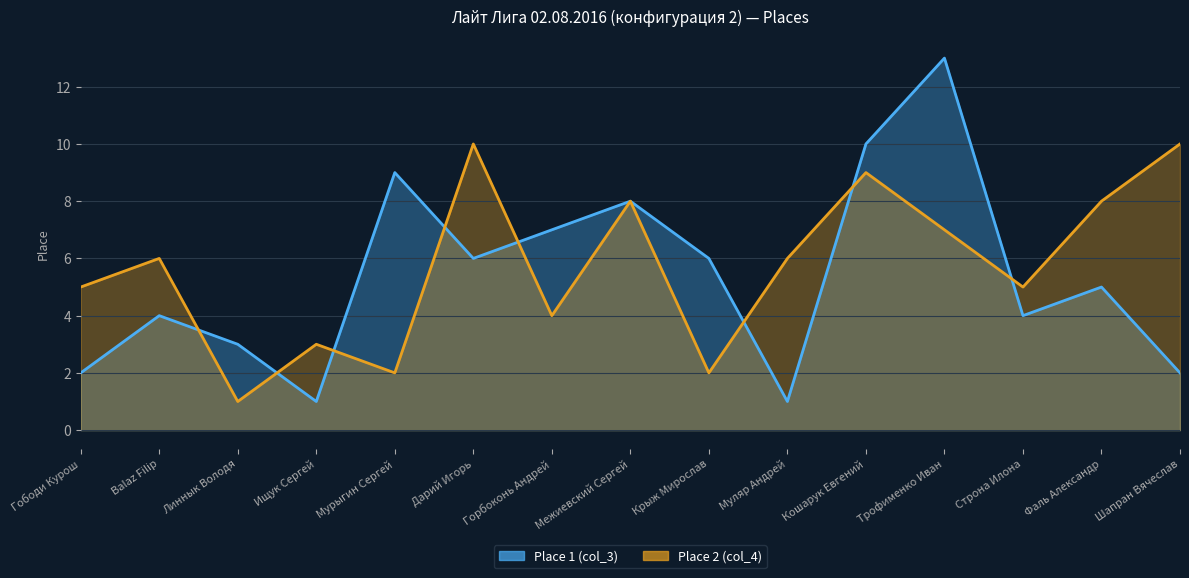

Rank the series by their average value, from lowest to highest.

Place 1 (col_3), Place 2 (col_4)